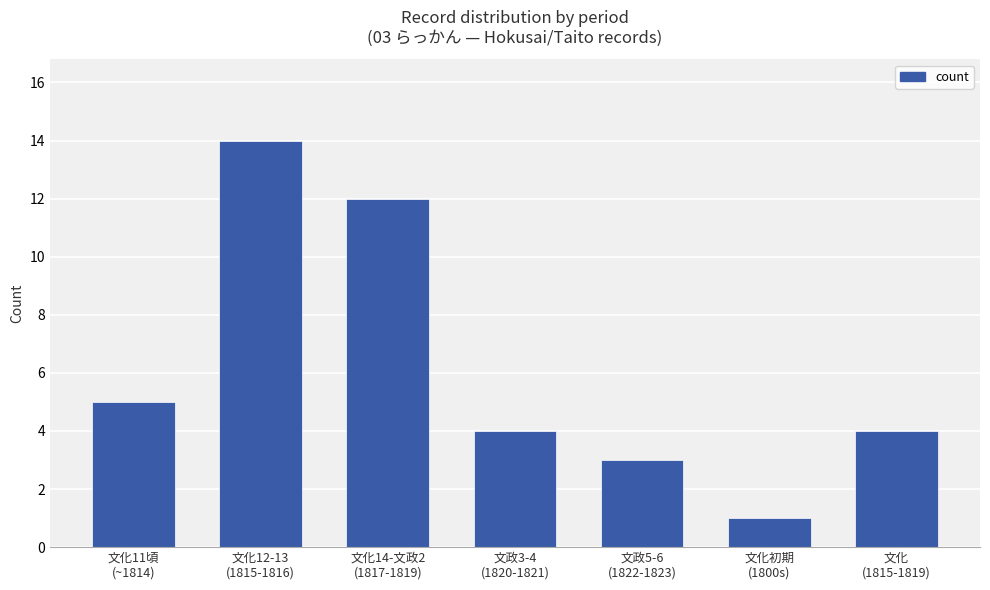

What is the label of the 5th bar from the right?

文化14-文政2
(1817-1819)